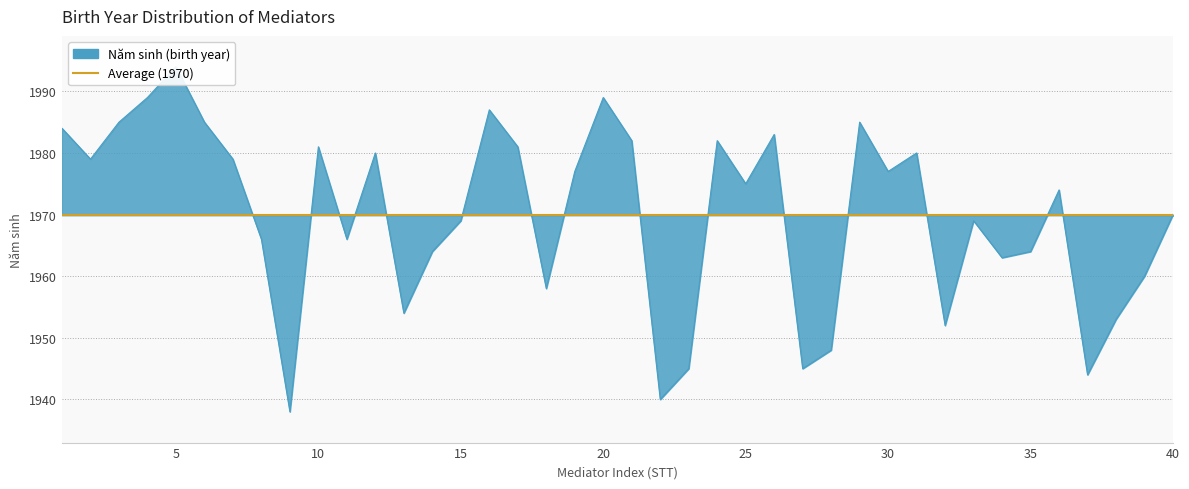

What is the value of the 20th point from the left?

1989